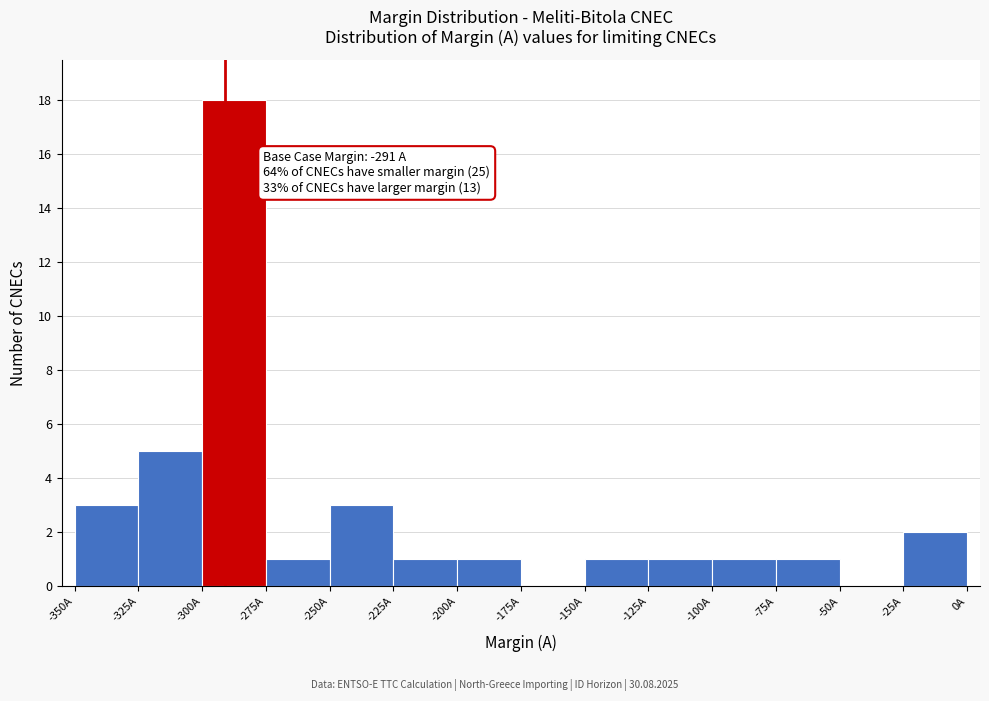

Which range on the x-axis has the tallest bar?

-300 to -275